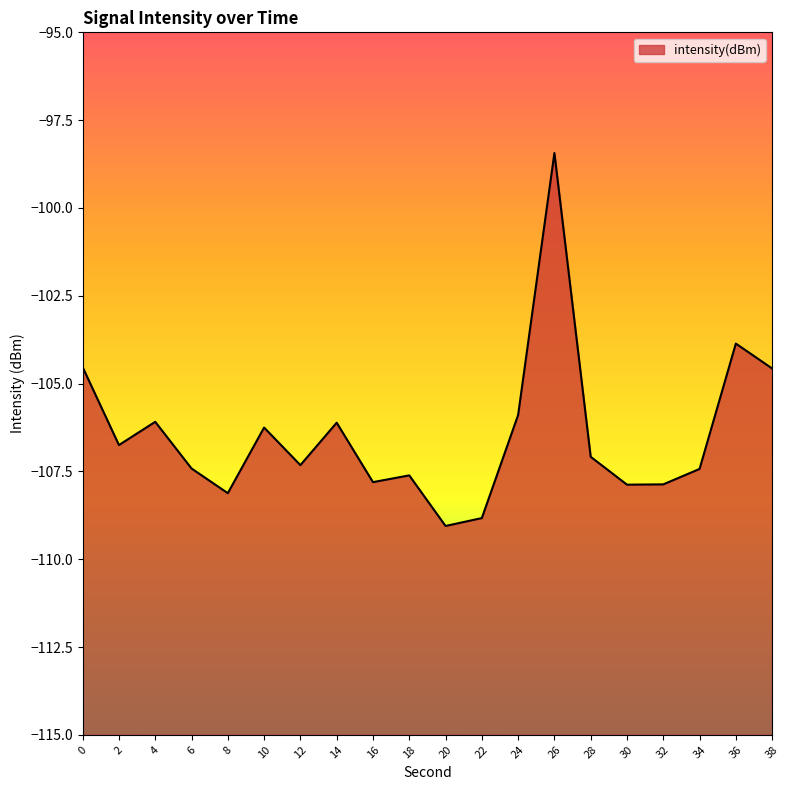

List the labels in order of value, largest first.

26, 36, 0, 38, 24, 4, 14, 10, 2, 28, 12, 6, 34, 18, 16, 32, 30, 8, 22, 20